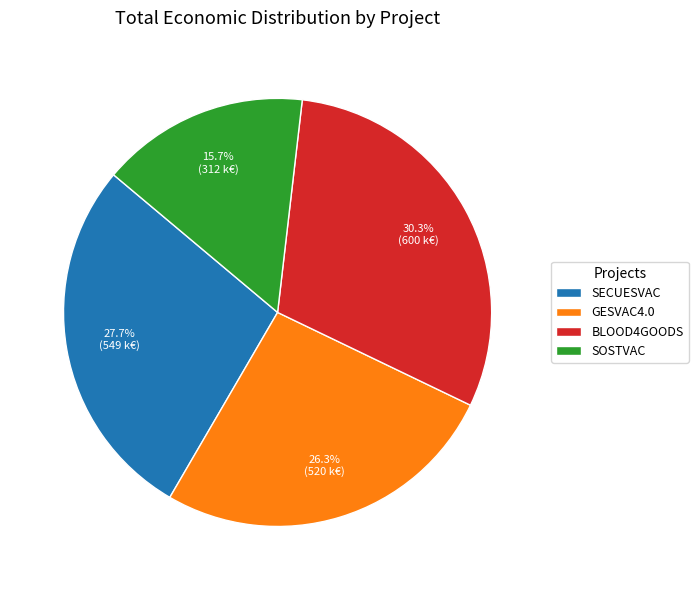

How much of the chart is everything except BLOOD4GOODS?

69.7%